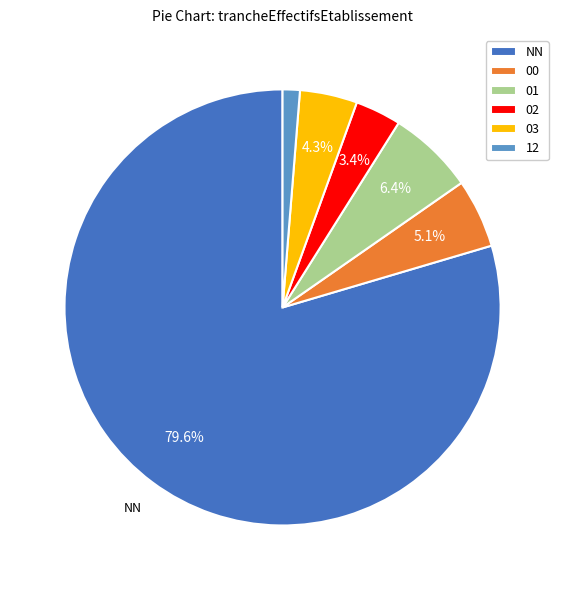

Is 03 the majority of the pie?

No